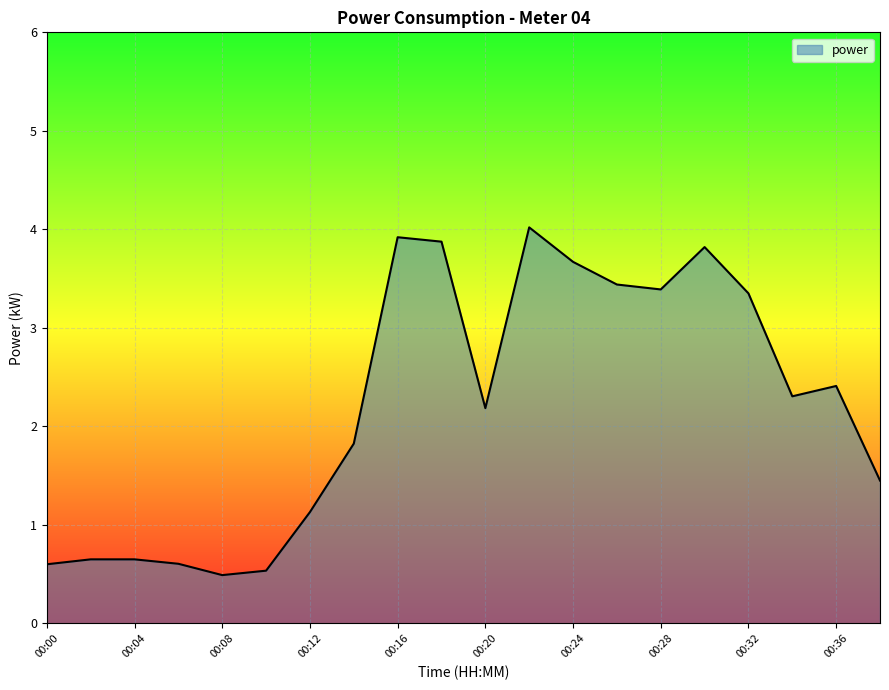

What is the difference between the maximum and minimum values?

3.5